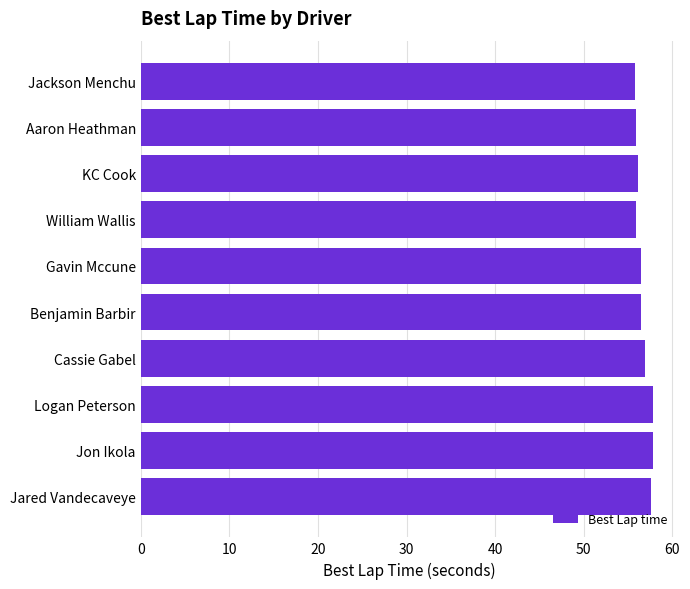

What is the approximate value at Benjamin Barbir?

56.4